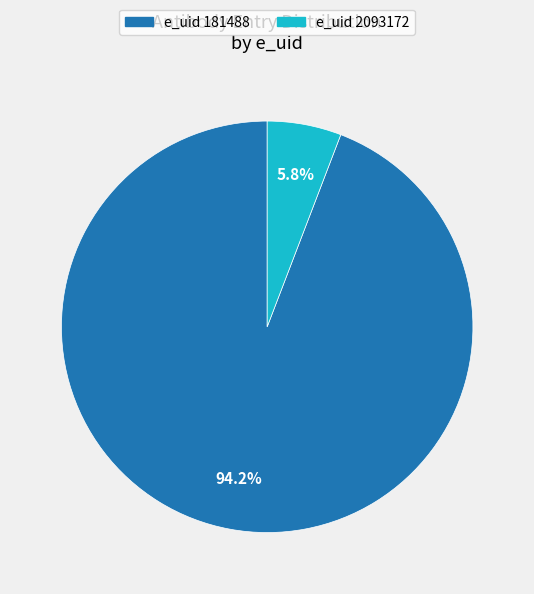

Is there any slice that represents more than half of the pie?

Yes